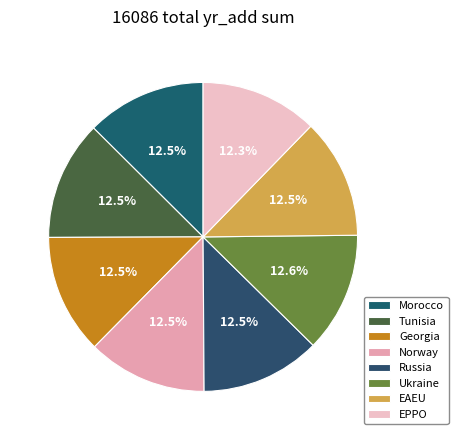

Is it true that Morocco is 4% of the pie?

False